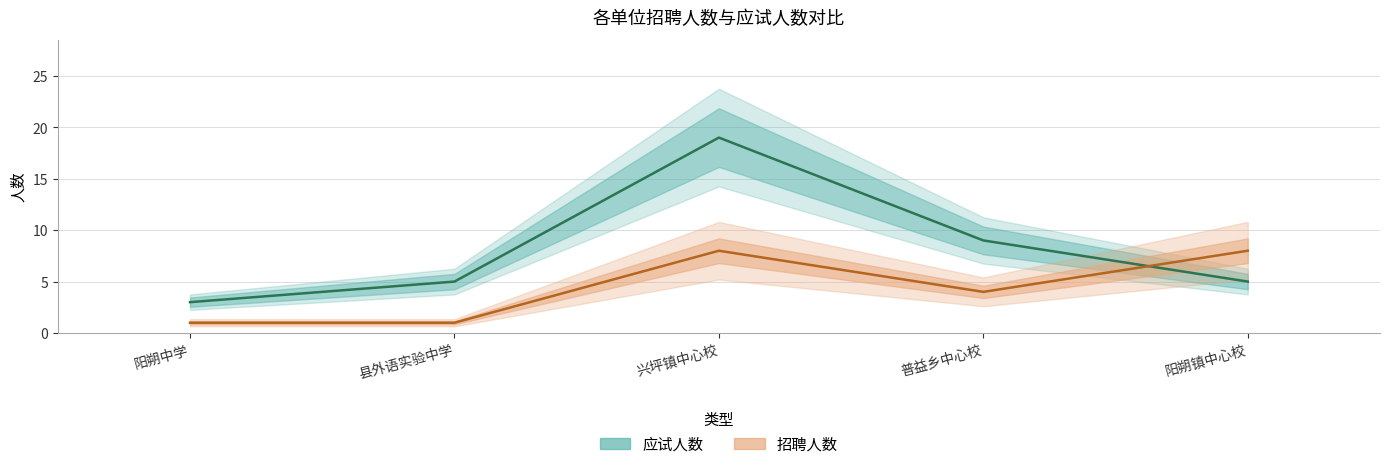

Which has a higher value, 普益乡中心校 or 阳朔中学?

普益乡中心校